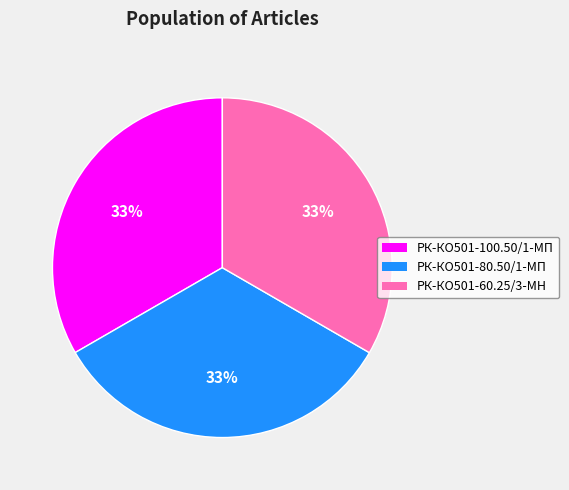

To the nearest percent, what is the average slice percentage?

33%